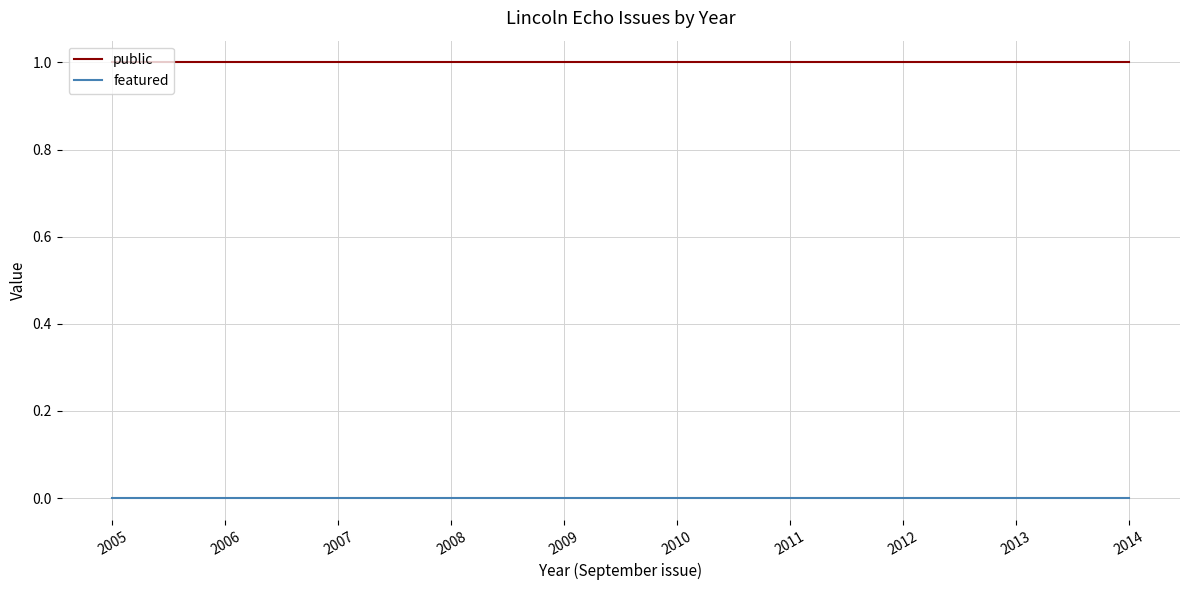

Is the value of public at 2013 greater than the value of featured at 2009?

Yes